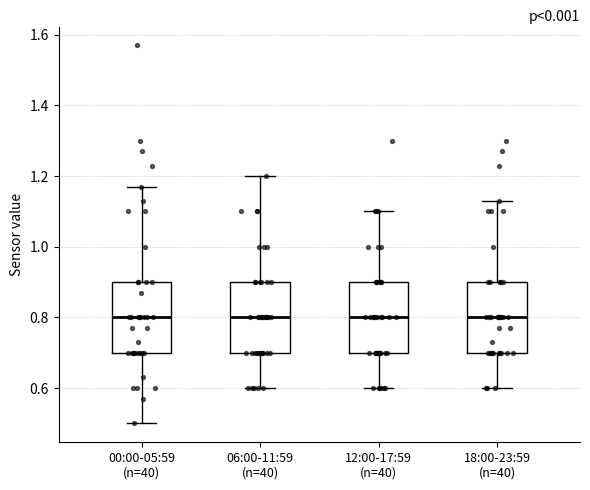

Where is the upper edge of the box for 06:00-11:59 (n=40) on the y-axis? The values are not printed on the chart, so give them approximately, as read against the axis.

0.90